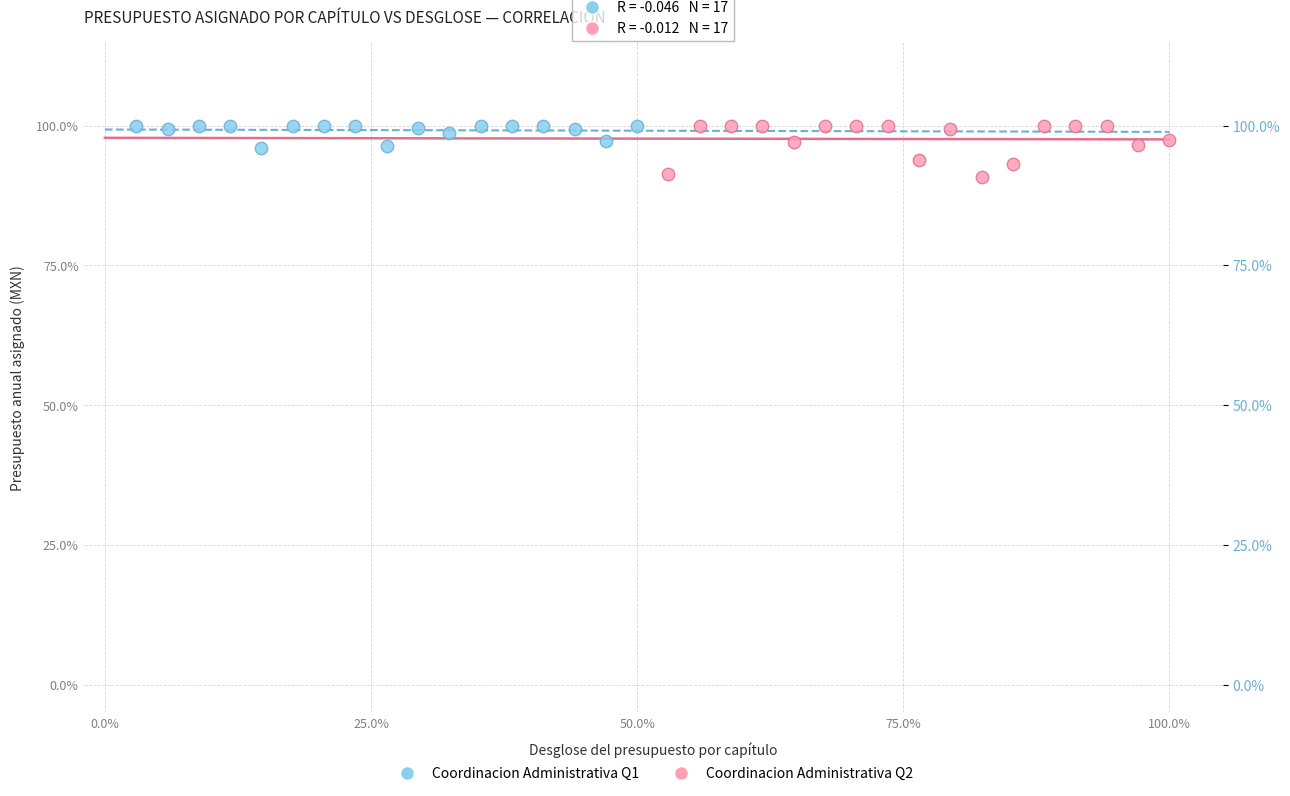

What are all the series names shown in the legend?

Coordinacion Administrativa Q1, Coordinacion Administrativa Q2